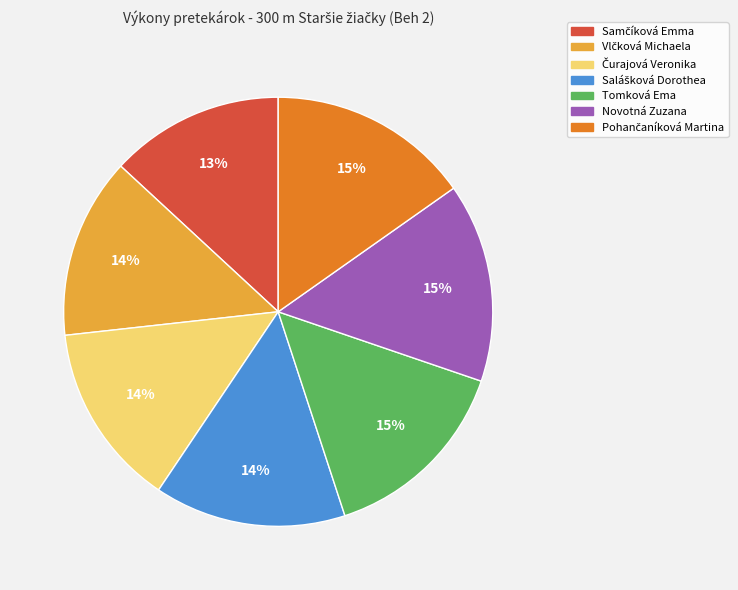

To the nearest percent, what is the average slice percentage?

14%